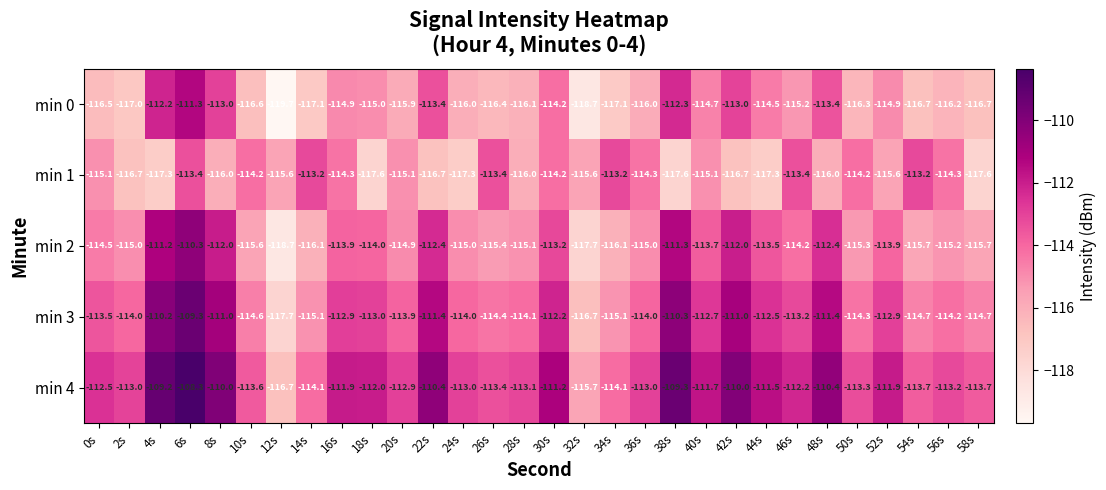

What is the sum of all min 3 values?

-3399.0